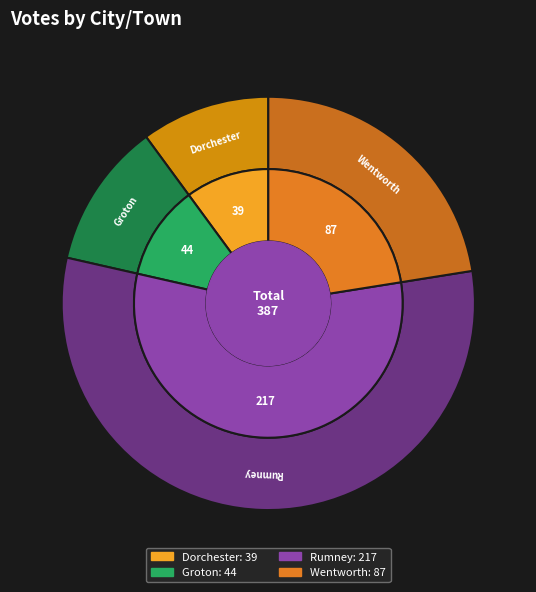

What is the change in value from Groton to Rumney?

+173